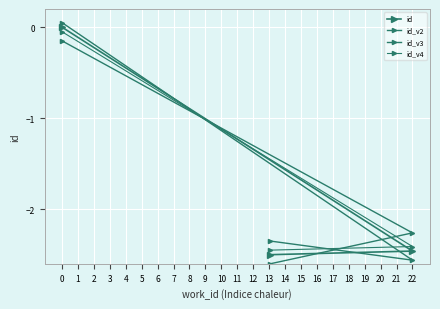

What is the highest value of the id_v4 series?

-0.1